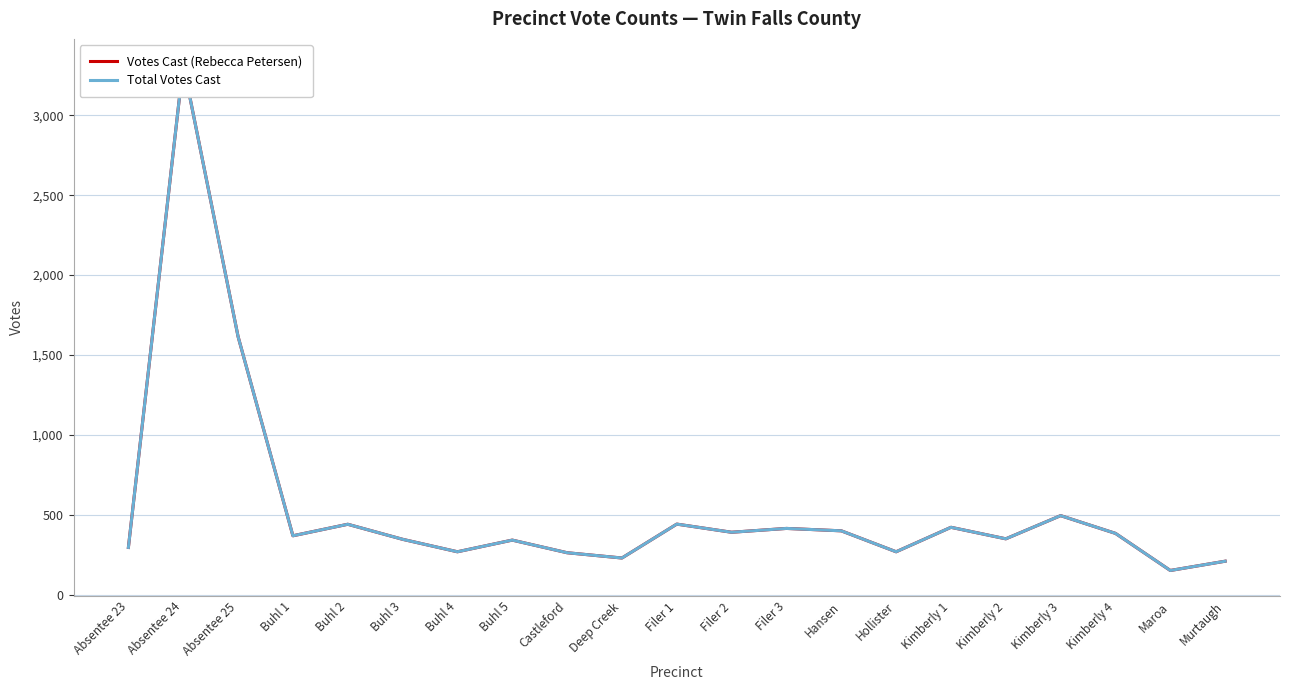

Is it true that Total Votes Cast equals 1616 at Absentee 25?

True